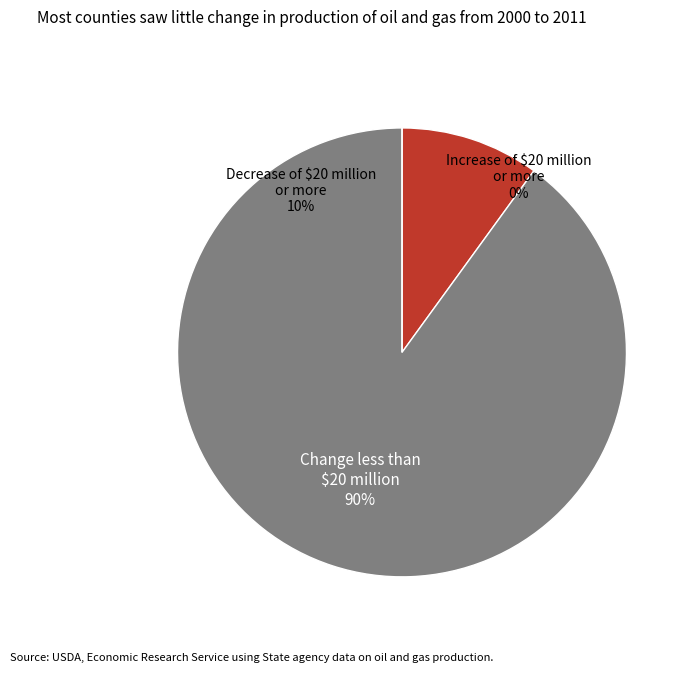

True or false: 84 accounts for 25% of the total.

False